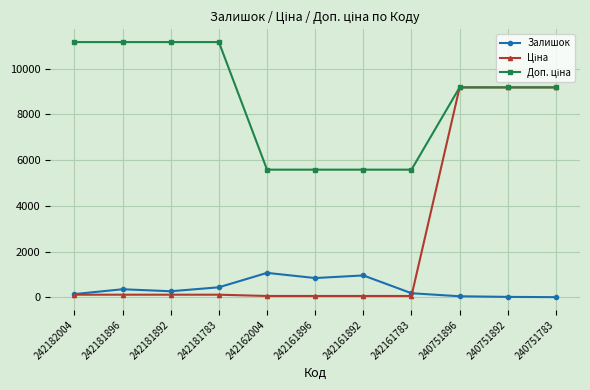

At how many categories does at least one series exceed 9907?

4